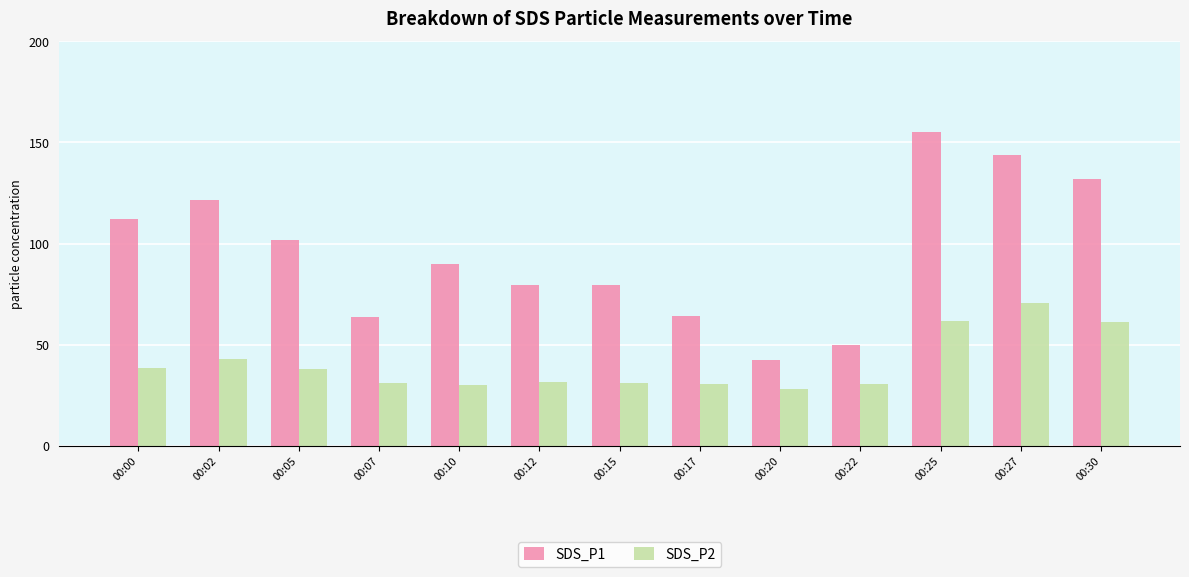

At 00:12, list the series in order from smallest to largest.

SDS_P2, SDS_P1